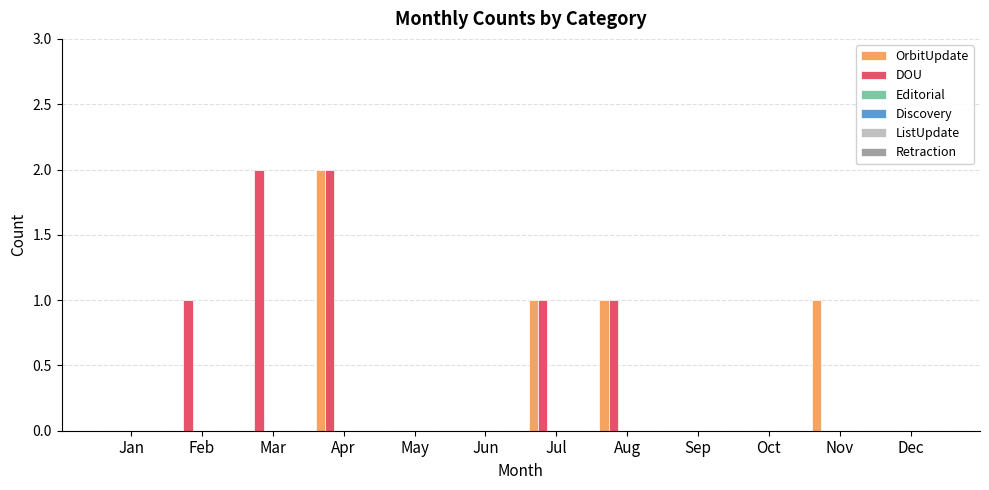

Which series has the largest total across all categories?

DOU